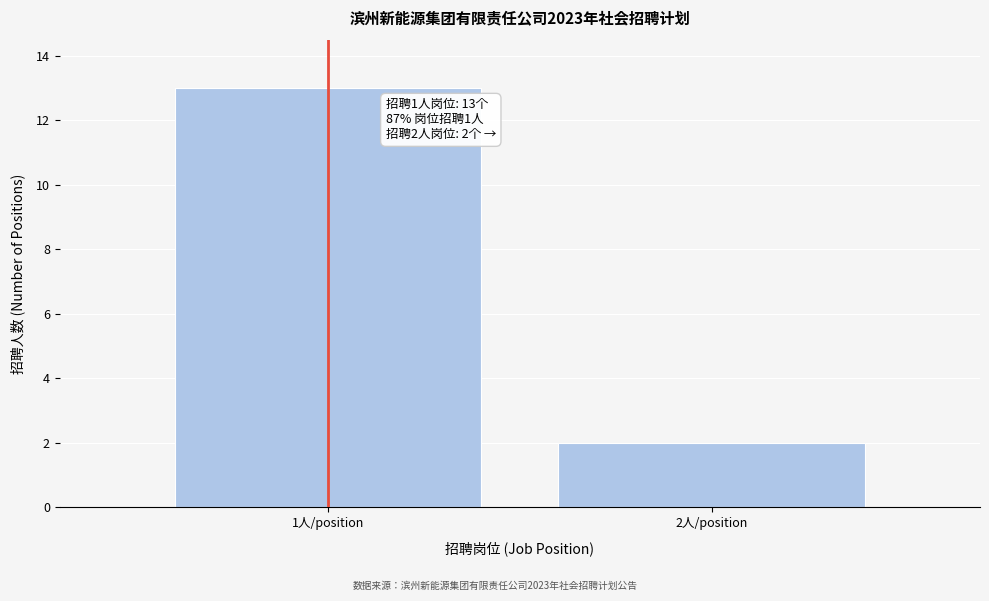

Reading left to right, list all the values displayed in this chart.

1人/position=13	2人/position=2